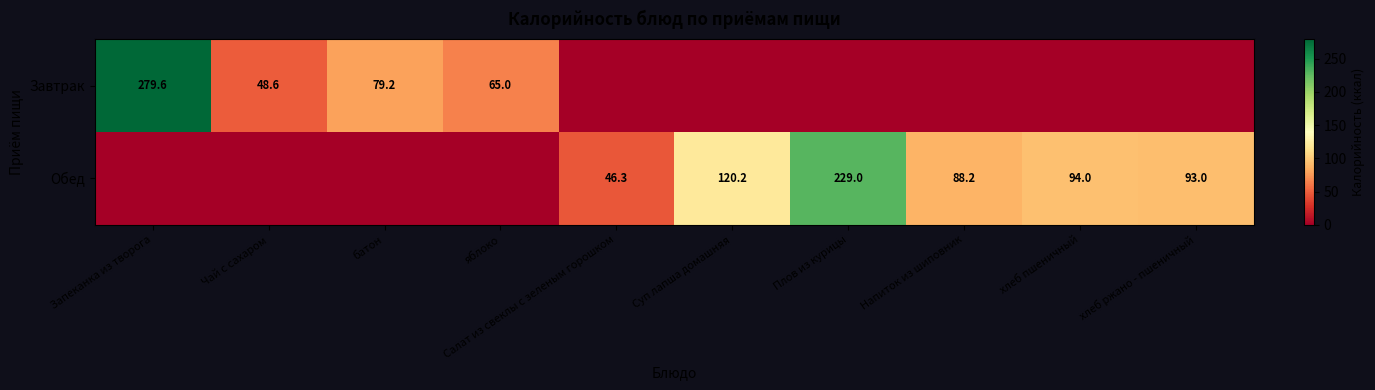

Is it true that Завтрак equals 65.0 at яблоко?

True